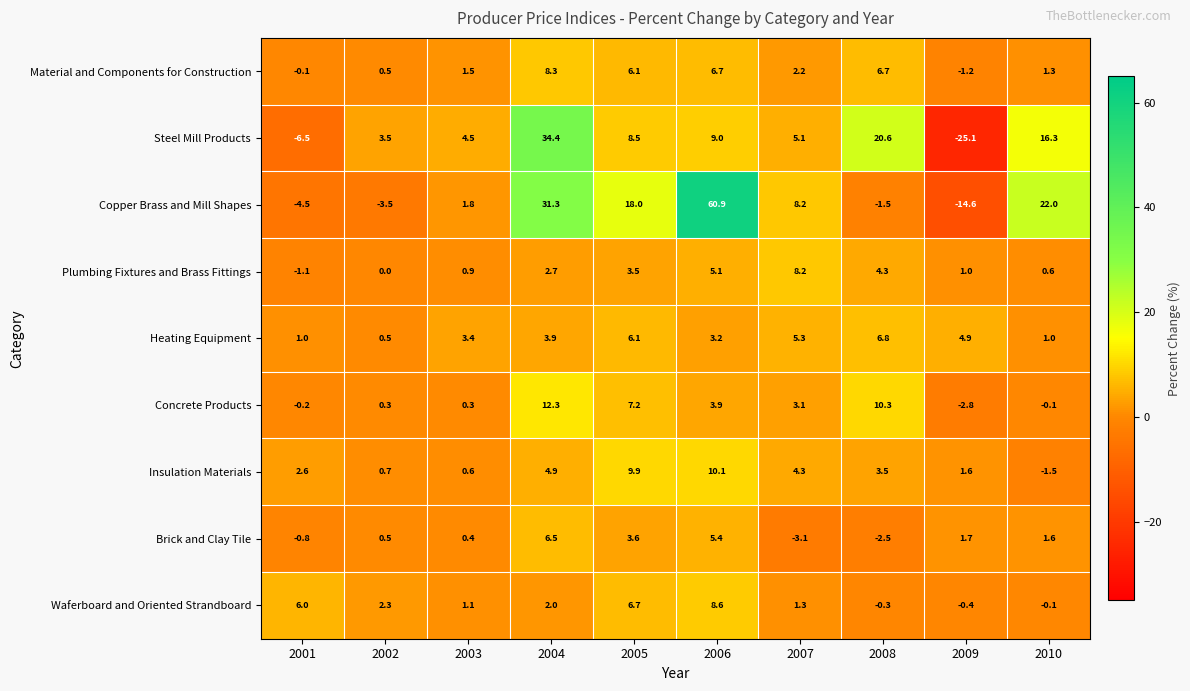

What is the difference between the highest and lowest values at 2003?

4.2